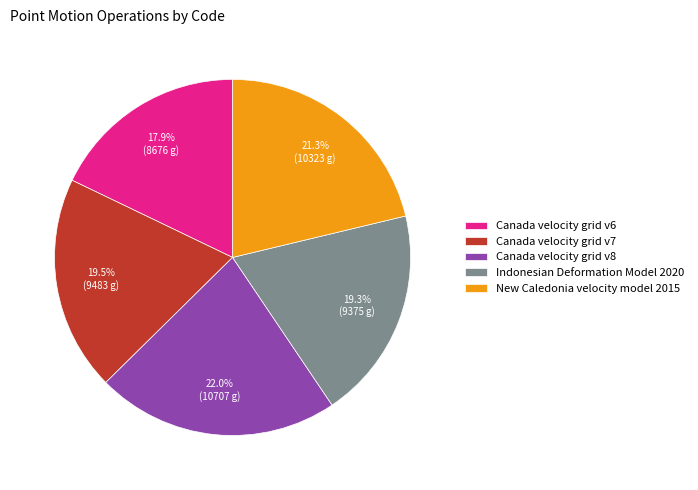

What is the ratio of the value at Canada velocity grid v6 to the value at Indonesian Deformation Model 2020?

0.9